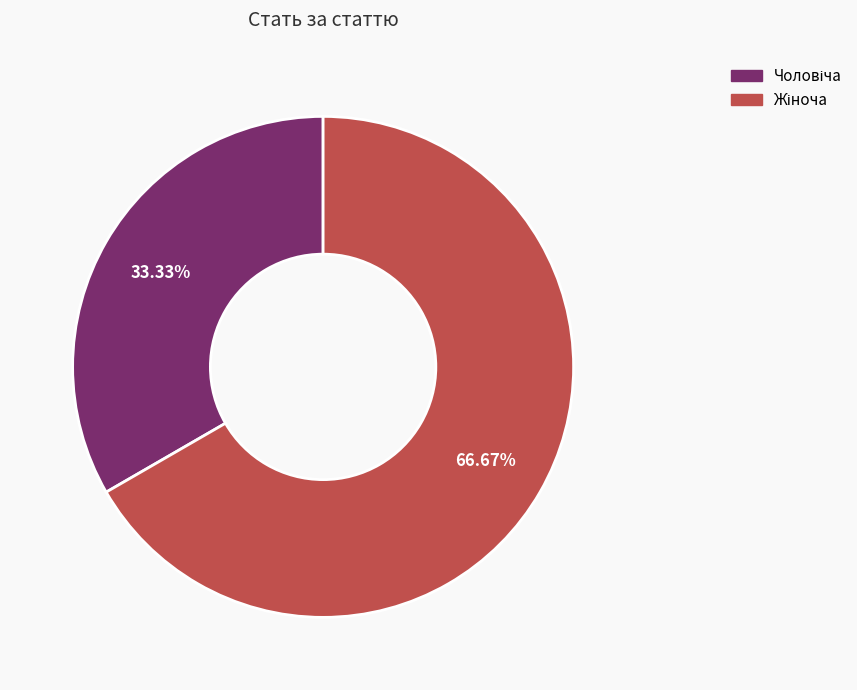

To the nearest percent, what is the average slice percentage?

50%